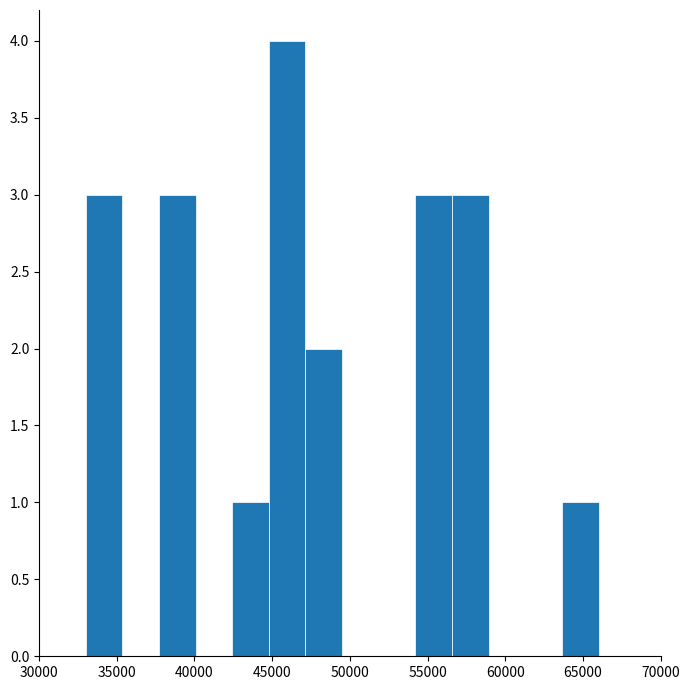

How tall is the bar that spans 33000 to 35500 on the x-axis? Neither the bar edges nor the heights are printed on the chart, so give them approximately, as read against the axes.

3